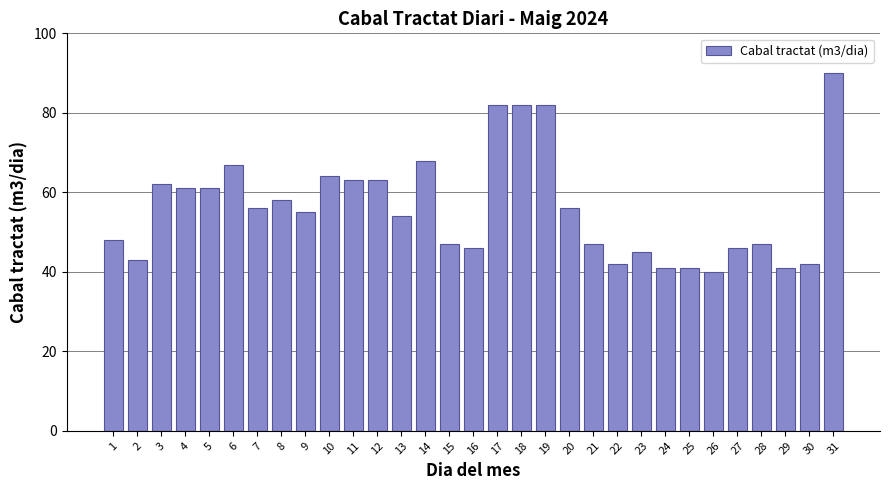

True or false: the data shows 58 at 8.

True